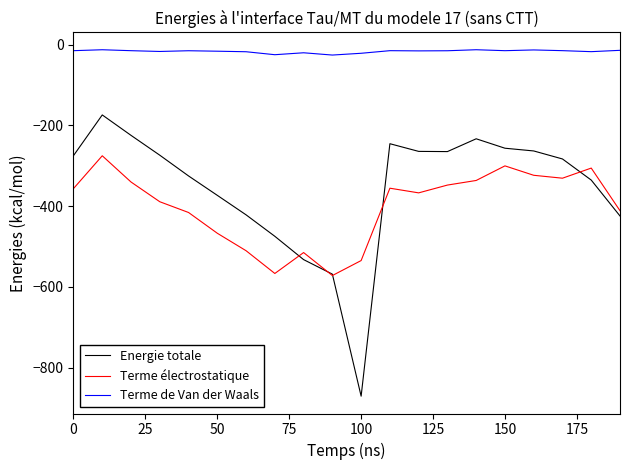

How many distinct data groups are displayed?

3